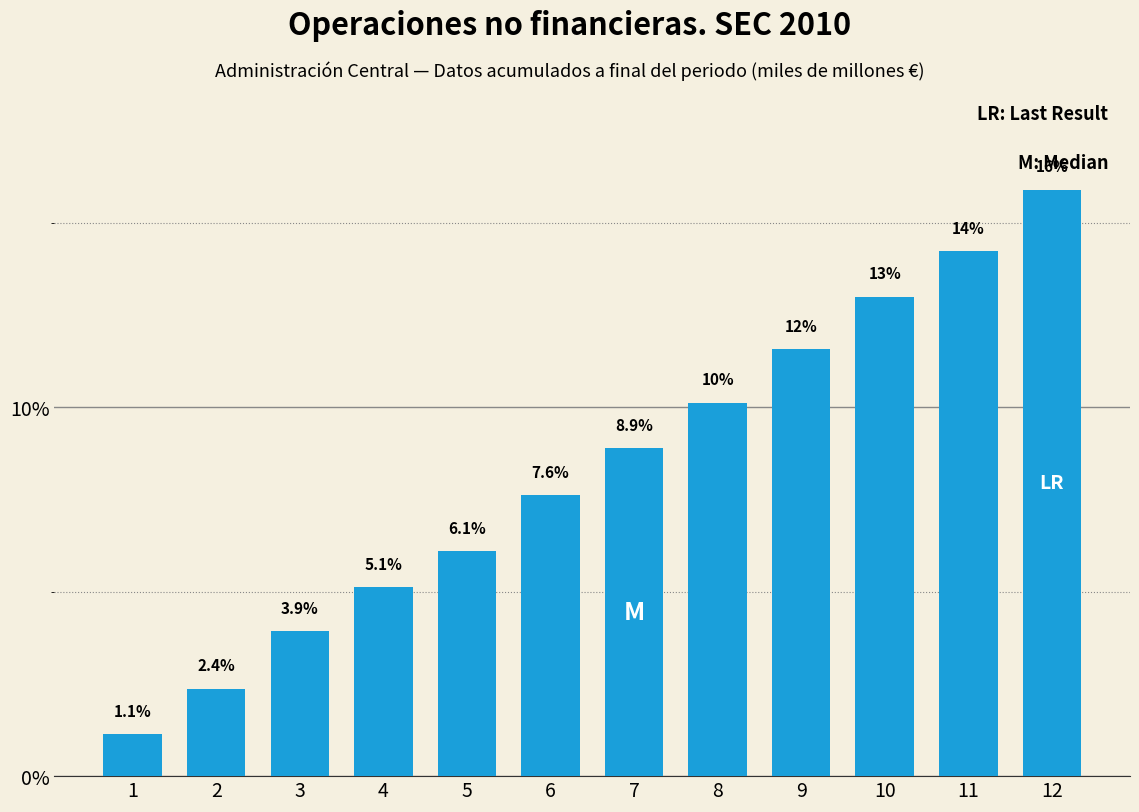

Reading left to right, transcribe all the data shown in this chart.

1.1	2.4	3.9	5.1	6.1	7.6	8.9	10.1	11.6	13.0	14.2	15.9